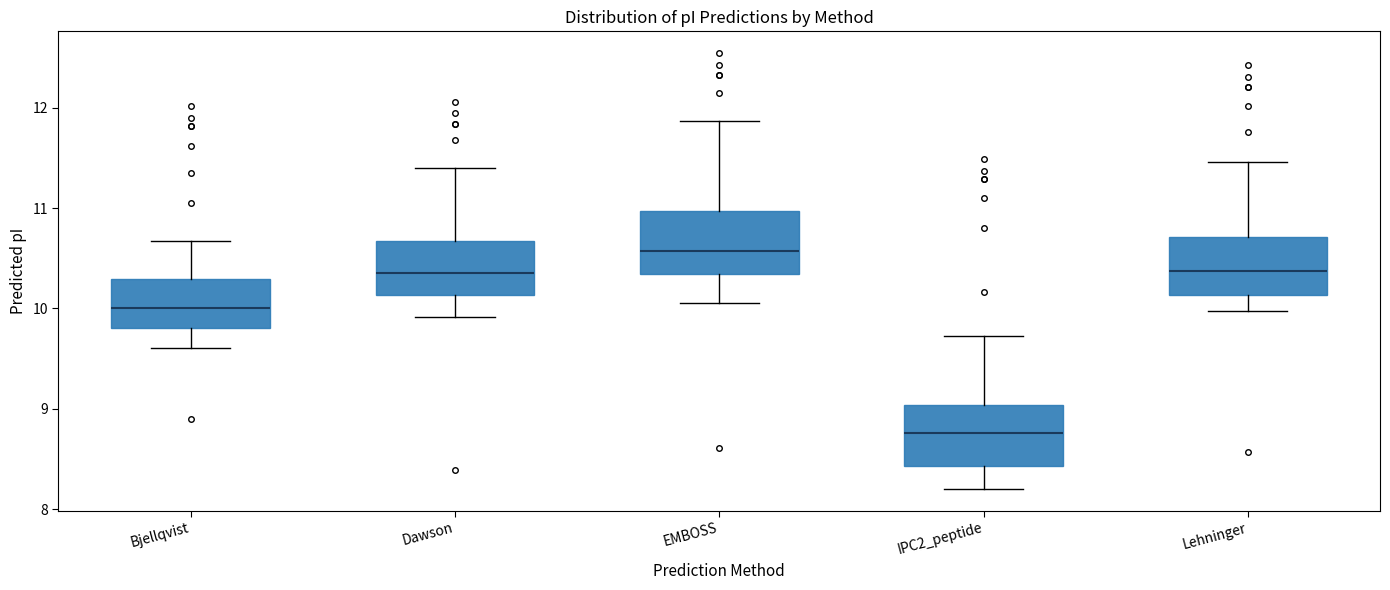

Reading left to right, read every box against the y-axis: the position of its median line, the range the box covers, and the ends of its whiskers. The values are not printed on the chart, so give them approximately, as read against the axis.

Bjellqvist: median 10.0, box 9.8 to 10.3, whiskers 9.6 to 10.7
Dawson: median 10.4, box 10.1 to 10.7, whiskers 9.9 to 11.4
EMBOSS: median 10.6, box 10.3 to 11.0, whiskers 10.1 to 11.9
IPC2_peptide: median 8.8, box 8.4 to 9.0, whiskers 8.2 to 9.7
Lehninger: median 10.4, box 10.1 to 10.7, whiskers 10.0 to 11.5